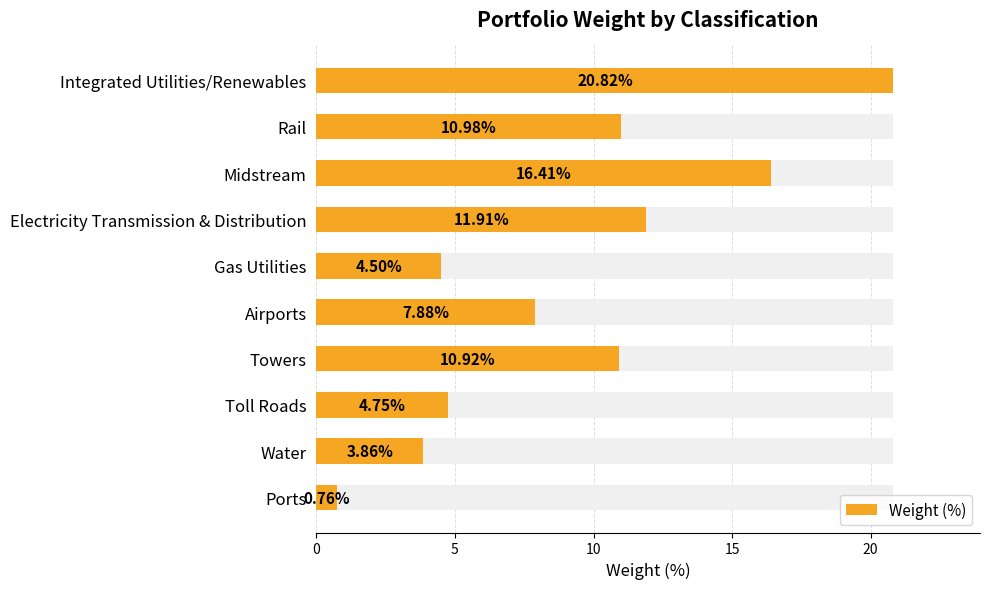

What is the greatest value displayed?

20.8